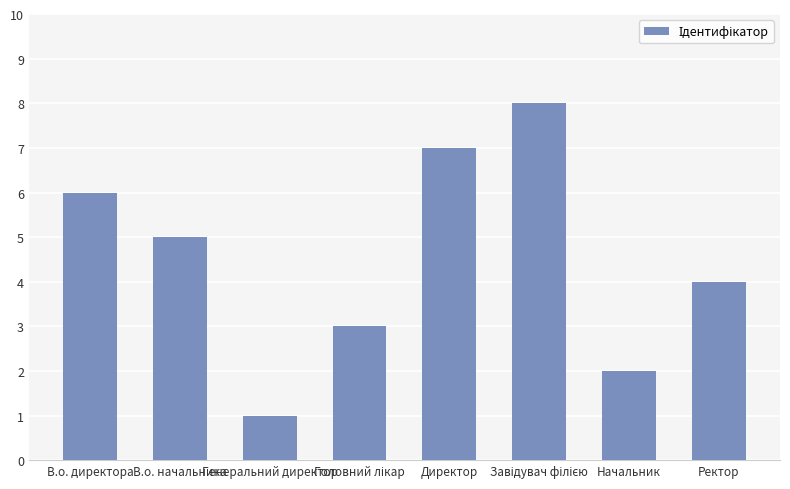

The value at Директор is 5. True or false?

False